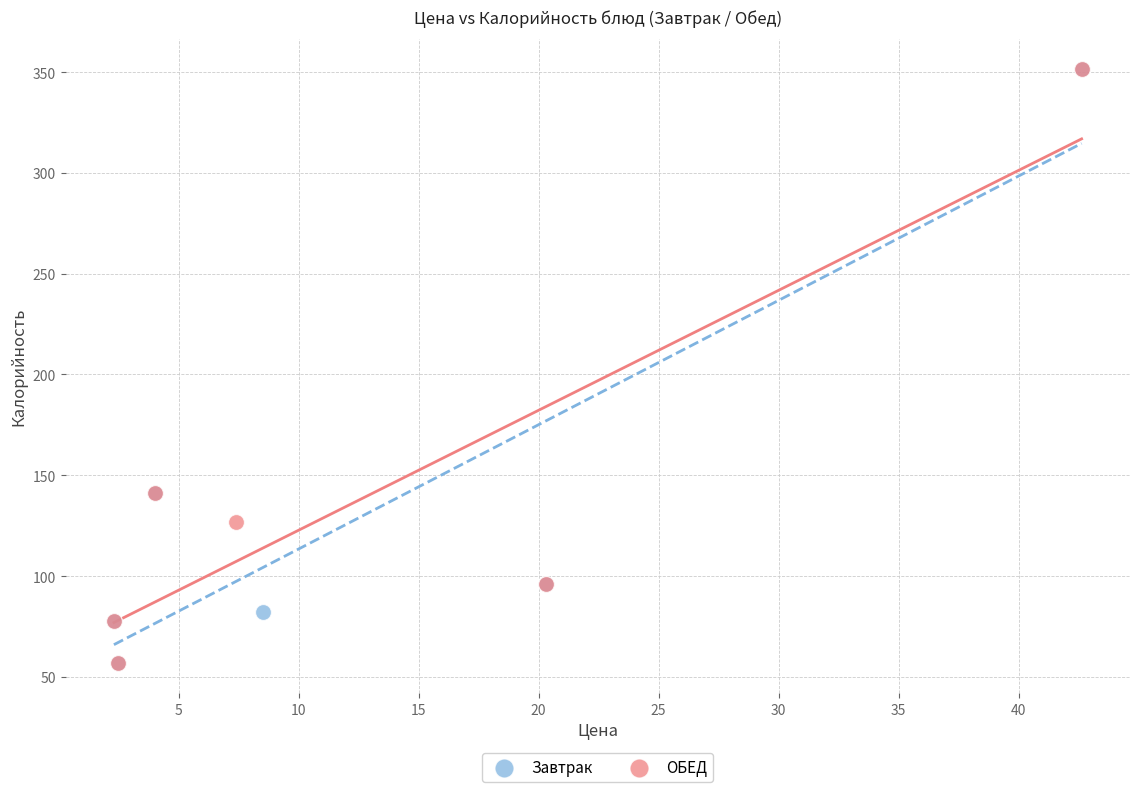

What are all the series names shown in the legend?

Завтрак, ОБЕД